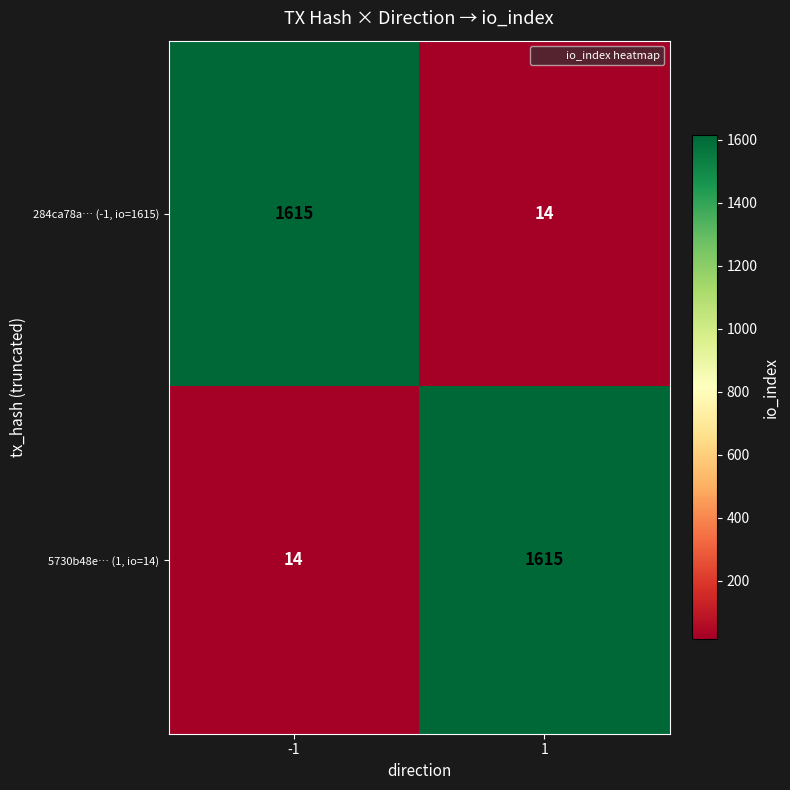

The value of 5730b48e… (1, io=14) at 1 is 2114. True or false?

False